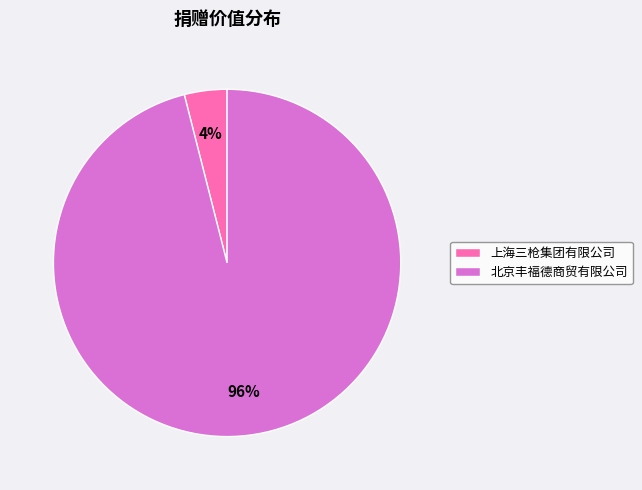

Combined, do 北京丰福德商贸有限公司 and 上海三枪集团有限公司 account for over 50%?

Yes